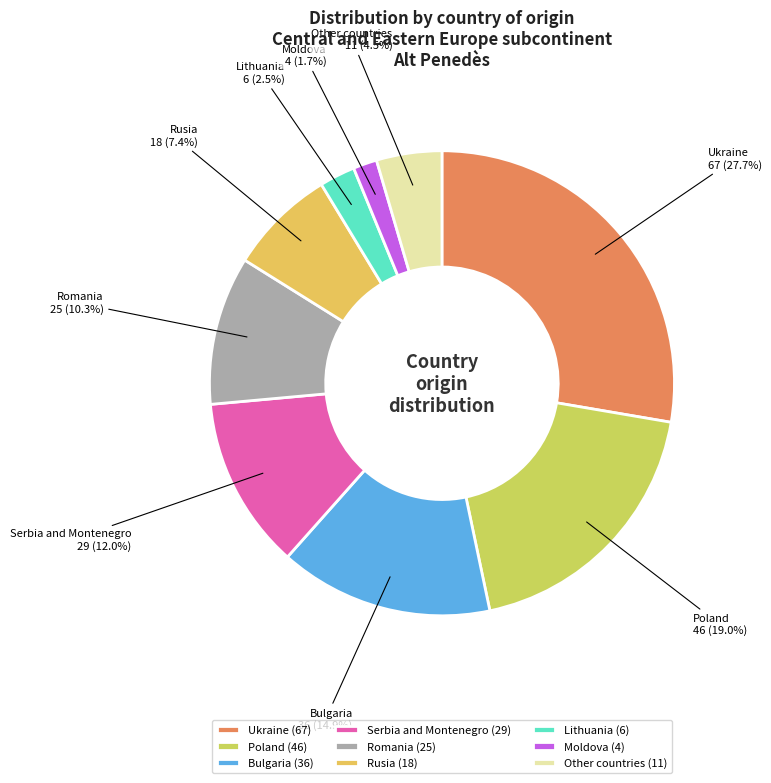

How much of the chart is everything except Other countries?

95.5%